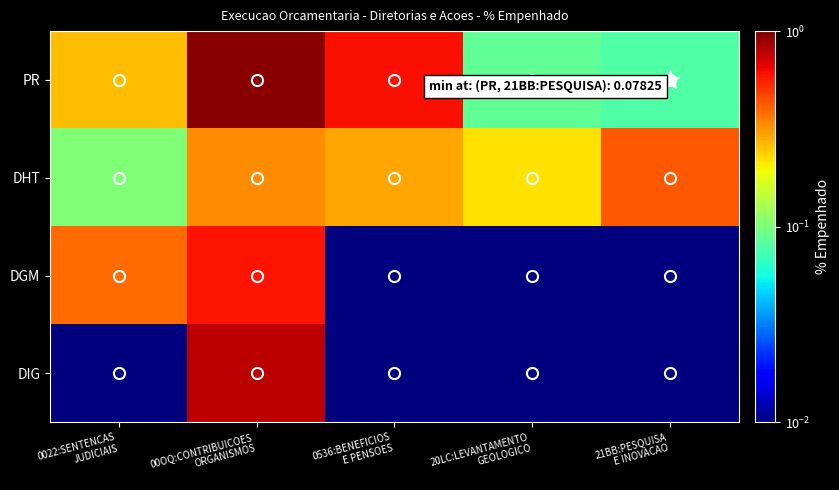

Between 20LC:LEVANTAMENTO
GEOLOGICO and 21BB:PESQUISA
E INOVACAO, which is larger?

20LC:LEVANTAMENTO
GEOLOGICO